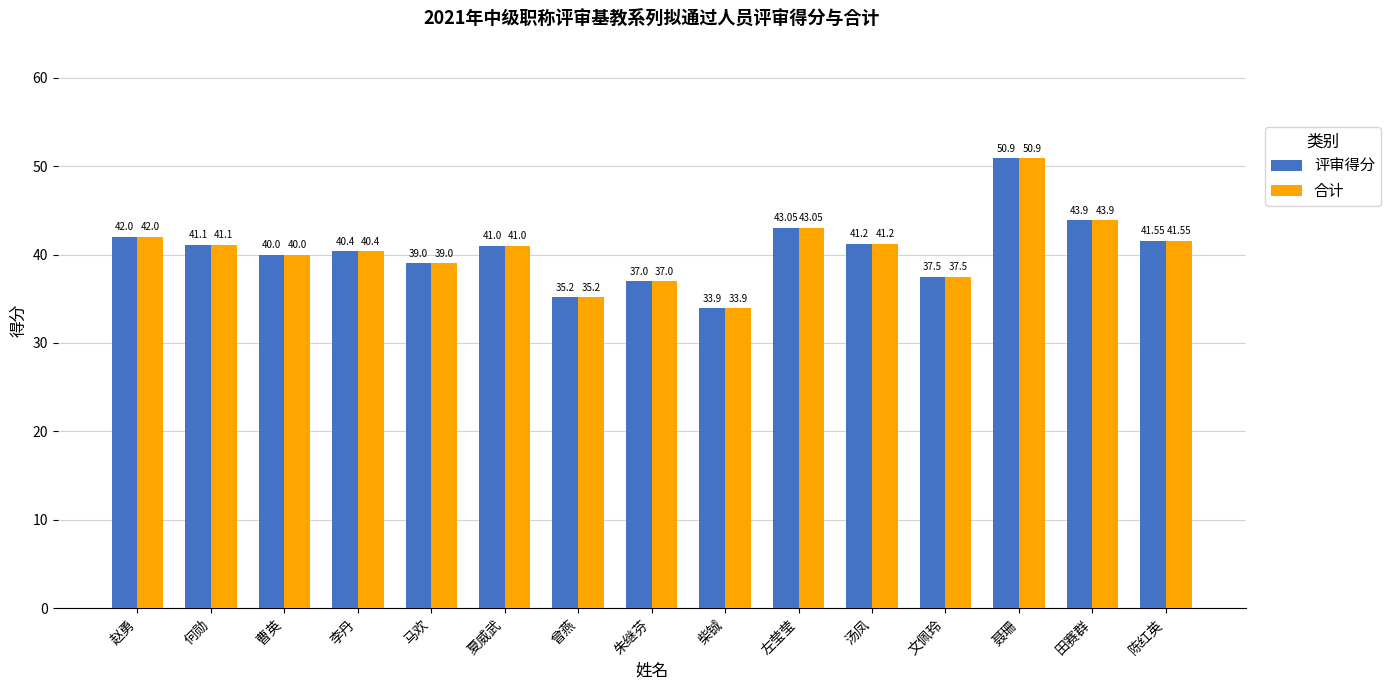

What is the label of the 13th bar from the left?

聂珊